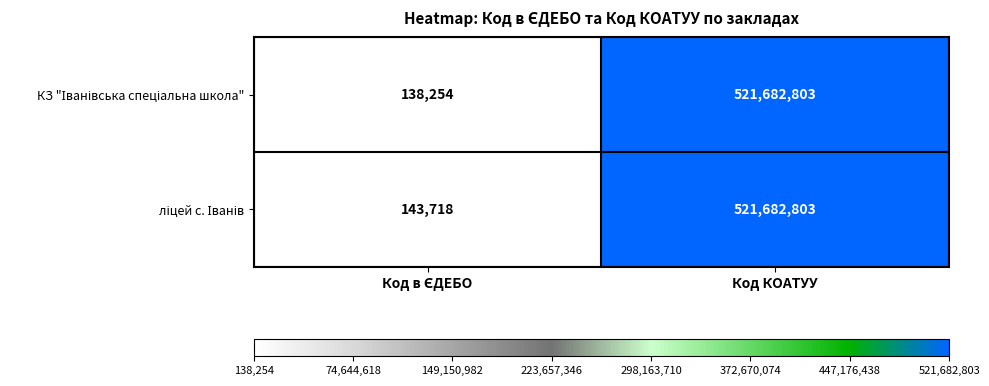

At which category is the sum across all series the highest?

Код КОАТУУ